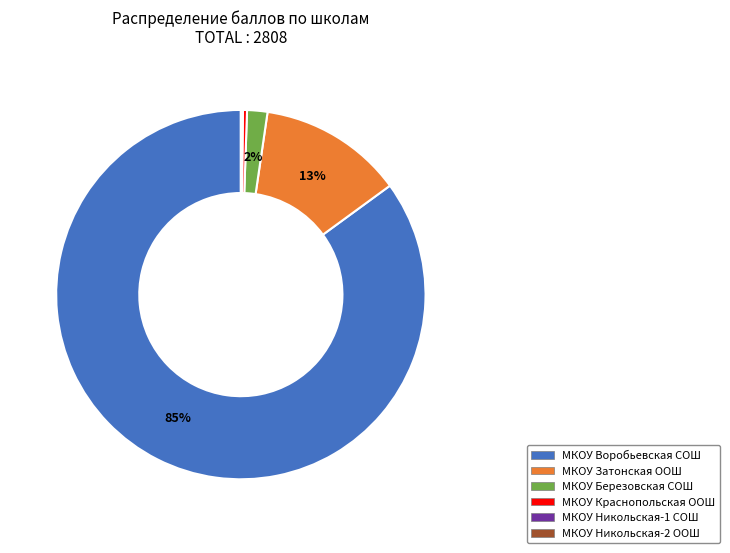

Does any single category account for the majority?

Yes